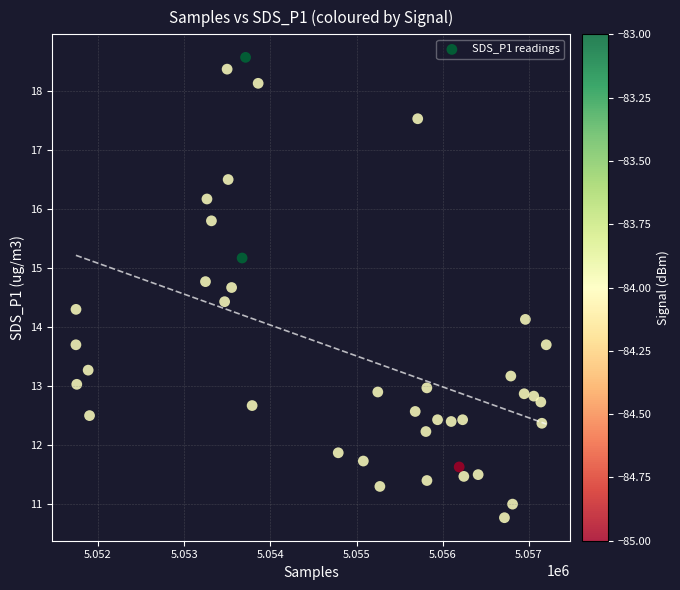

What is the range of Y values (max minus min)?

7.8